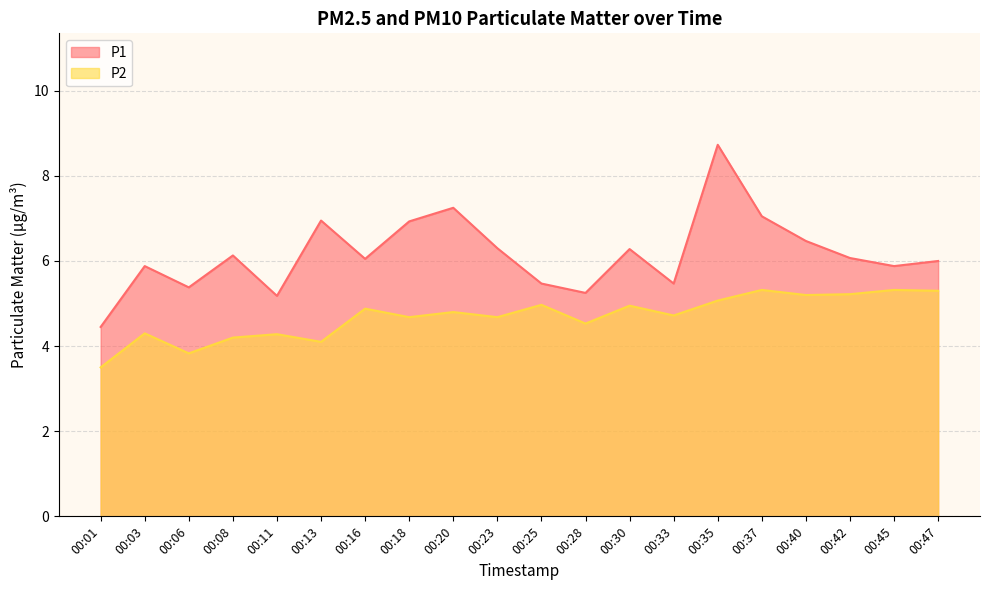

Which has a higher value, 00:37 or 00:25?

00:37